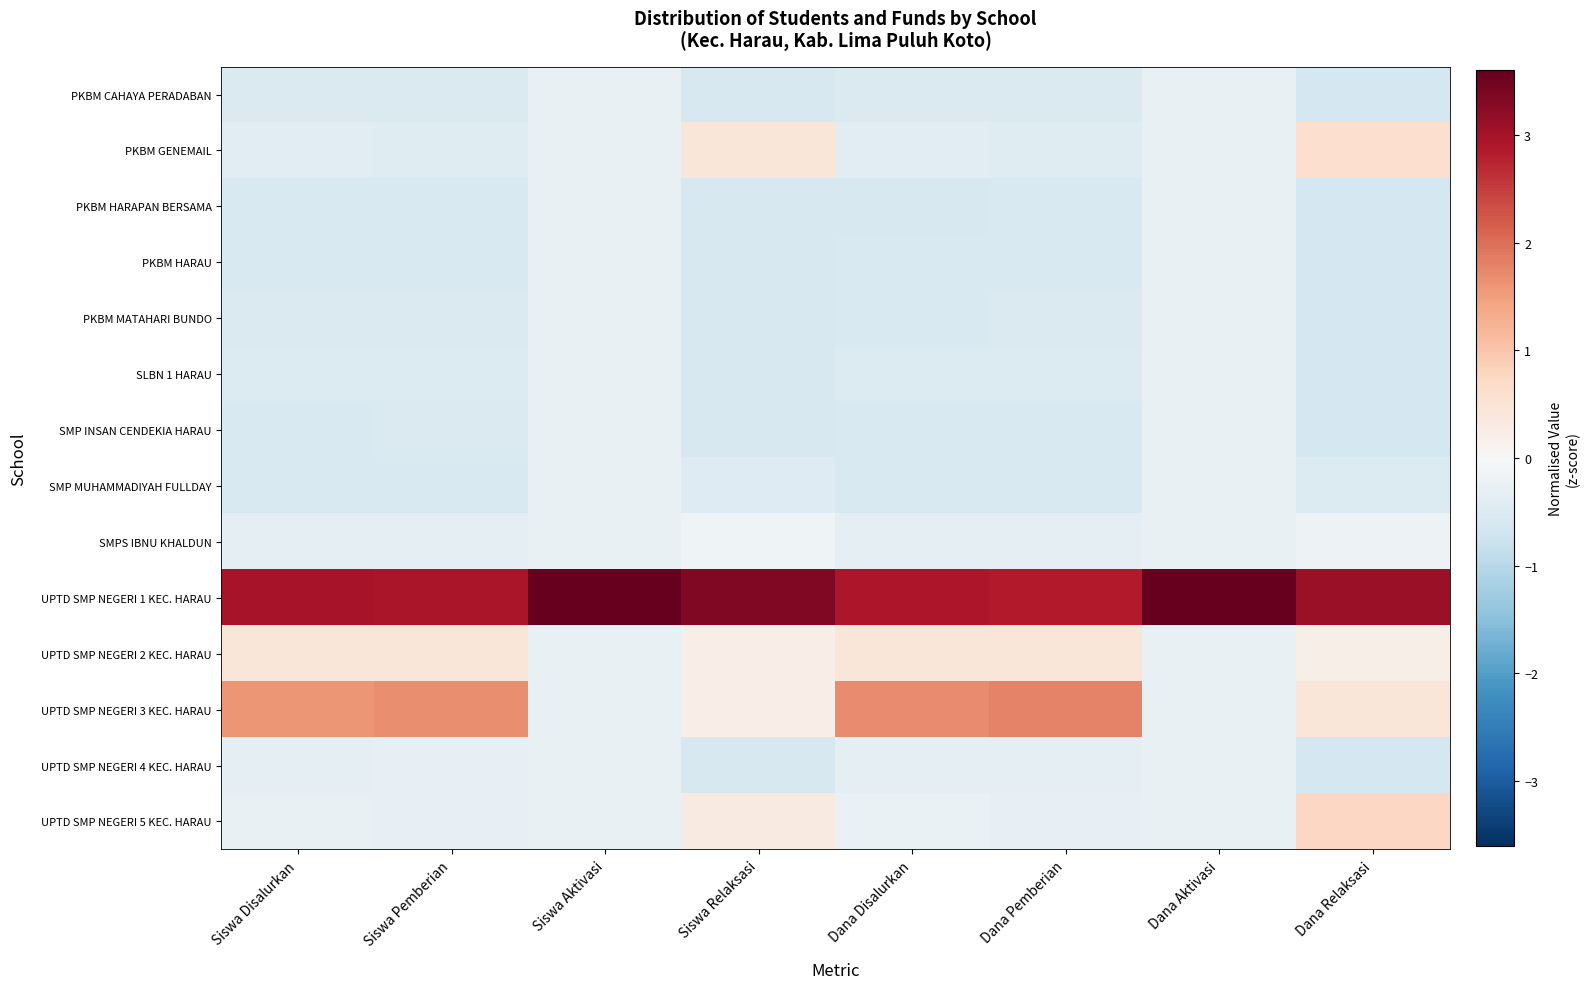

At how many categories does at least one series exceed 3?

4